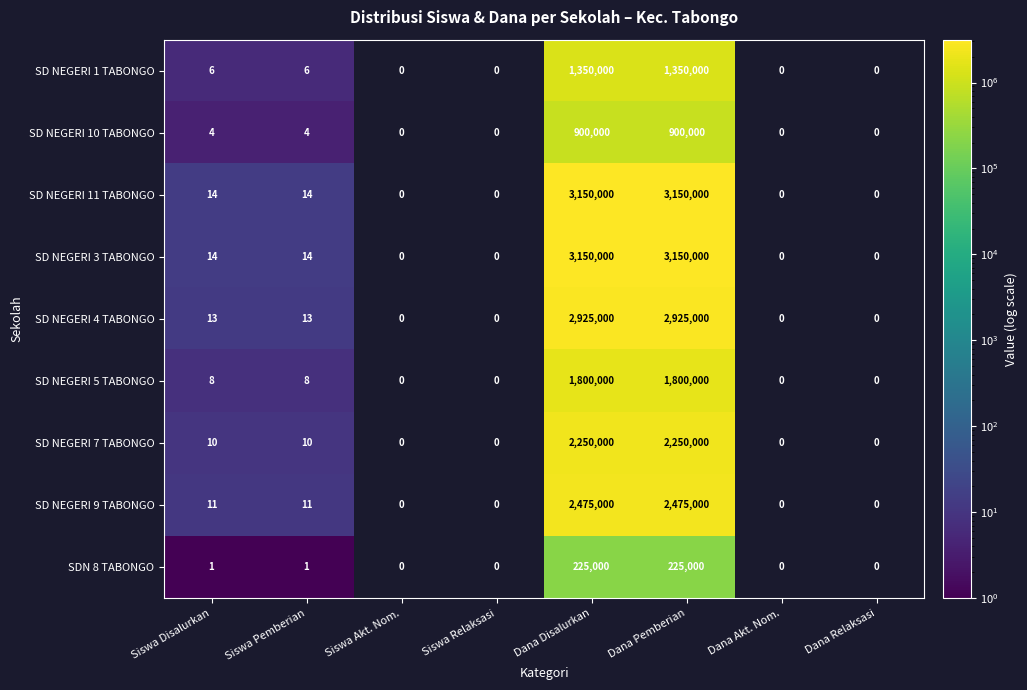

Is it true that SD NEGERI 10 TABONGO equals 193005 at Dana Disalurkan?

False